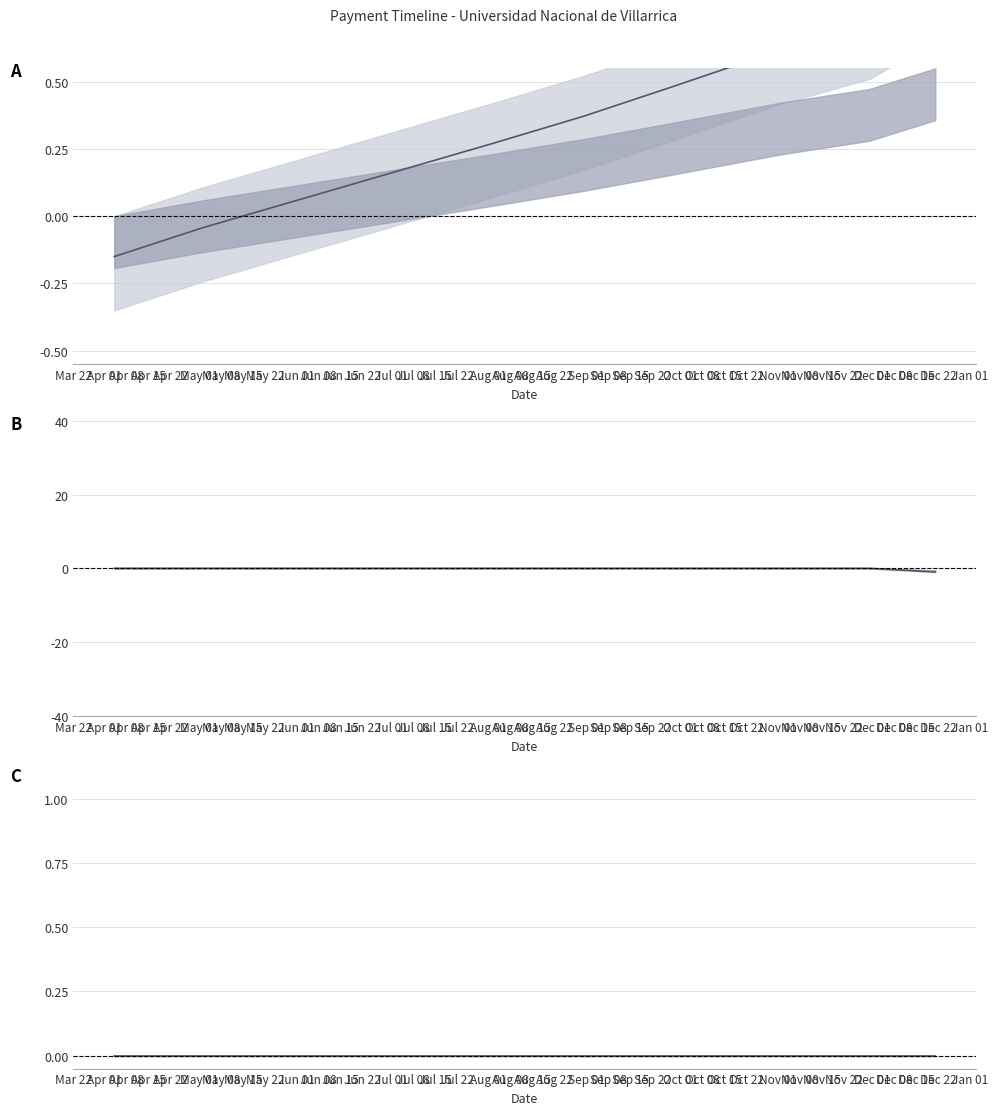

How many times do monto_depositado_proveedor and solicitud_transferencia cross each other?

1